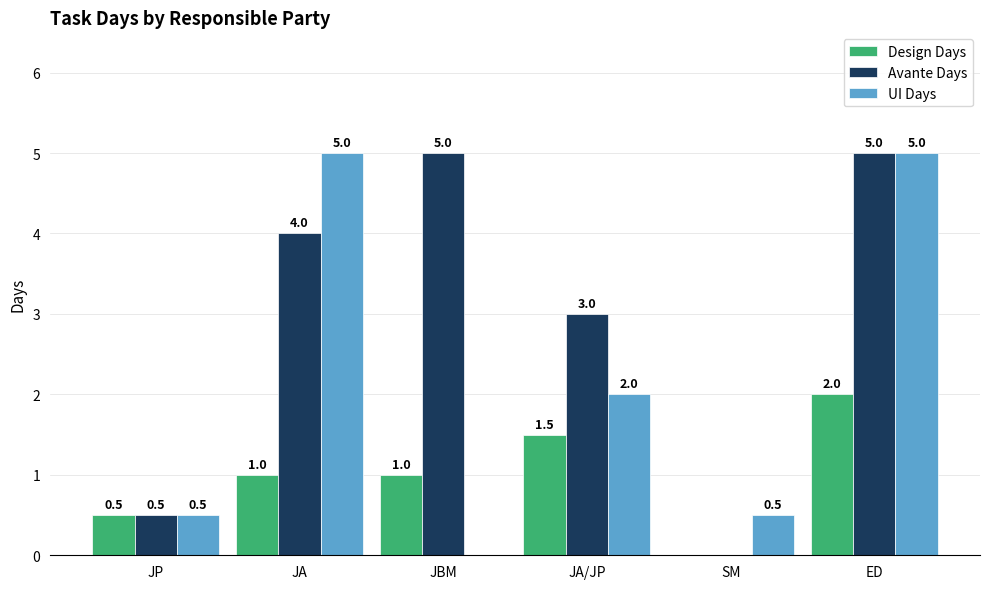

Are the bars grouped side by side (vs. stacked)?

Yes